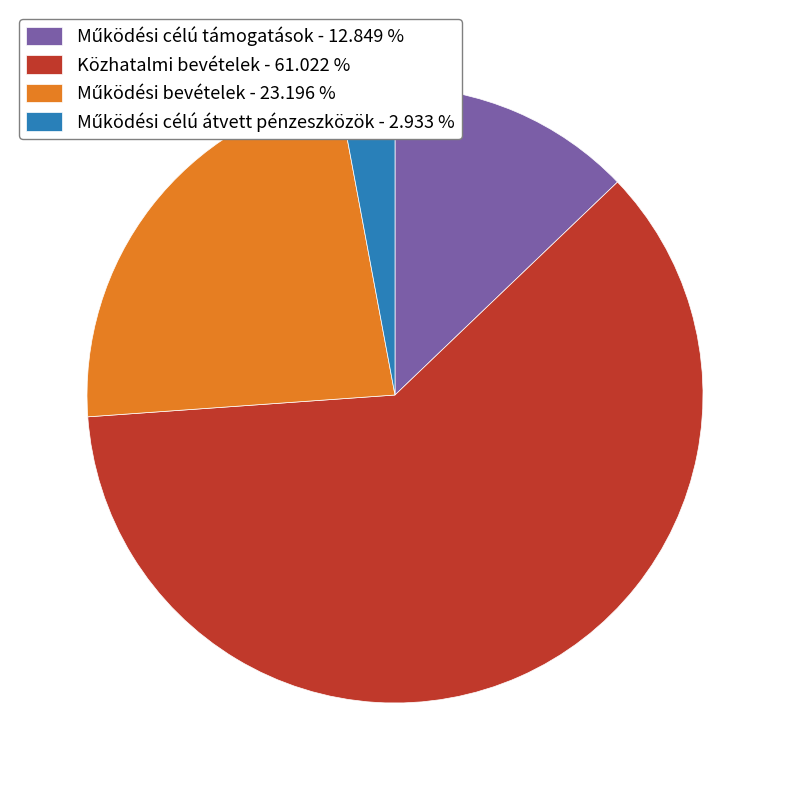

Does any single category account for the majority?

Yes